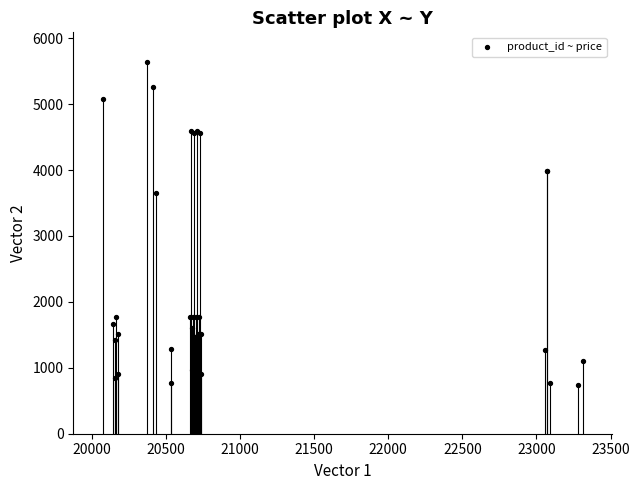

What Y value in the scatter plot is closest to 3188?

3656